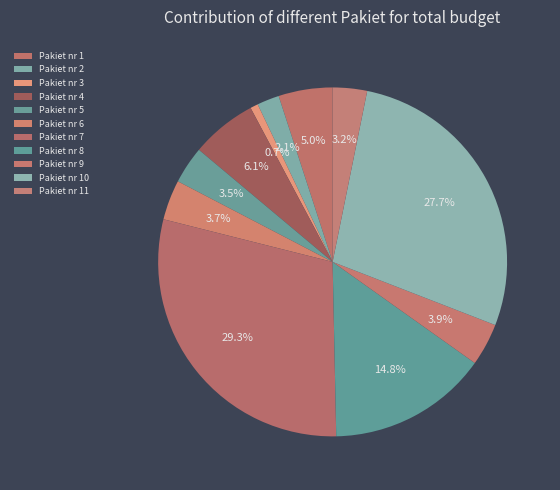

Count the number of slices in the pie.

11